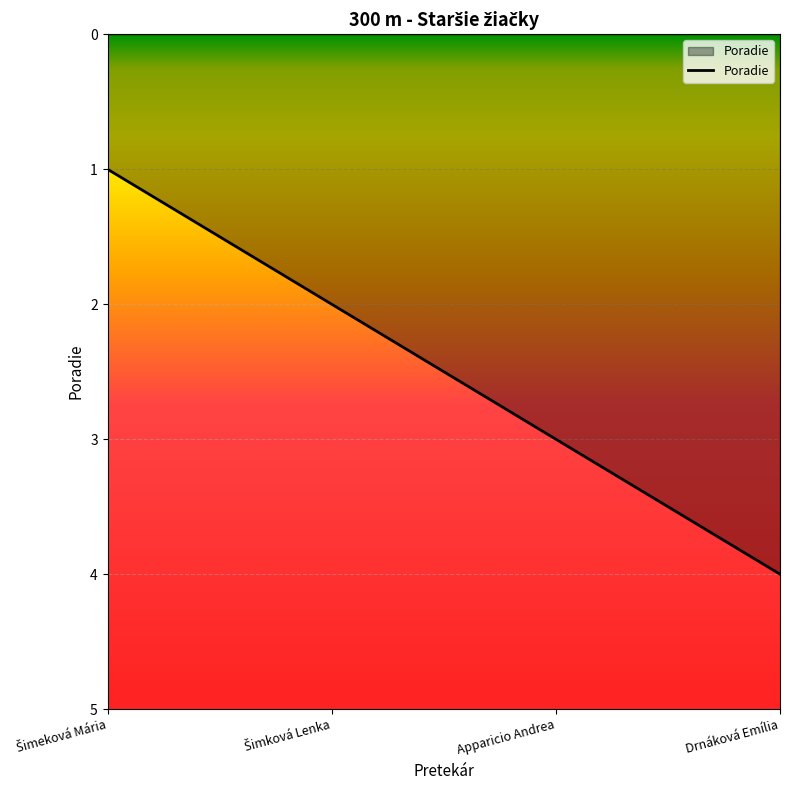

The value at Drnáková Emília is 4. True or false?

True